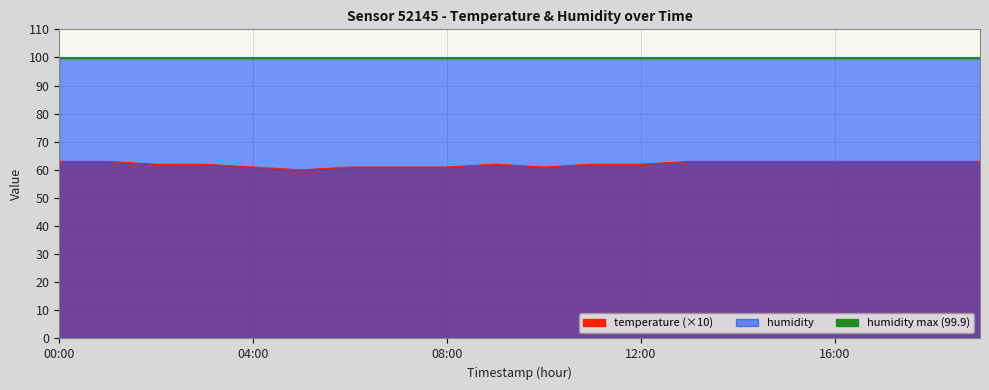

How many lines are shown in the chart?

1